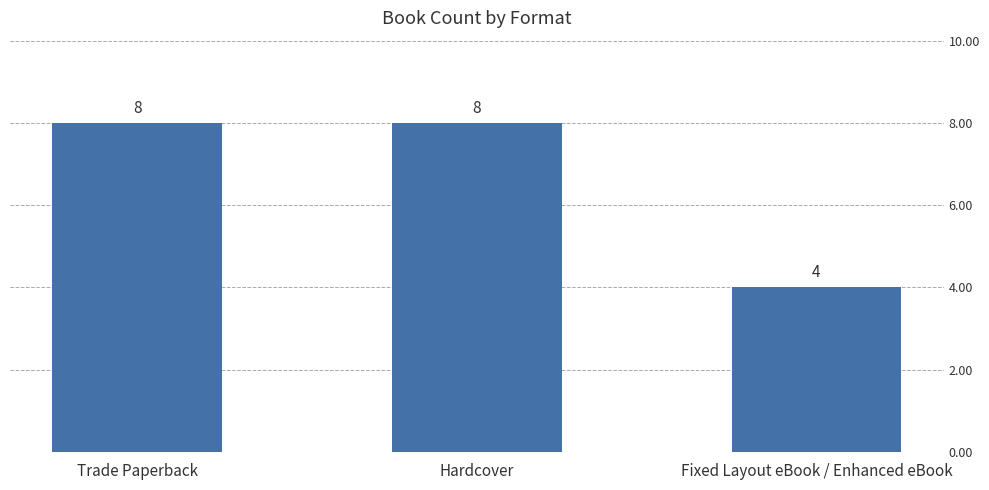

What is the sum of all values?

20